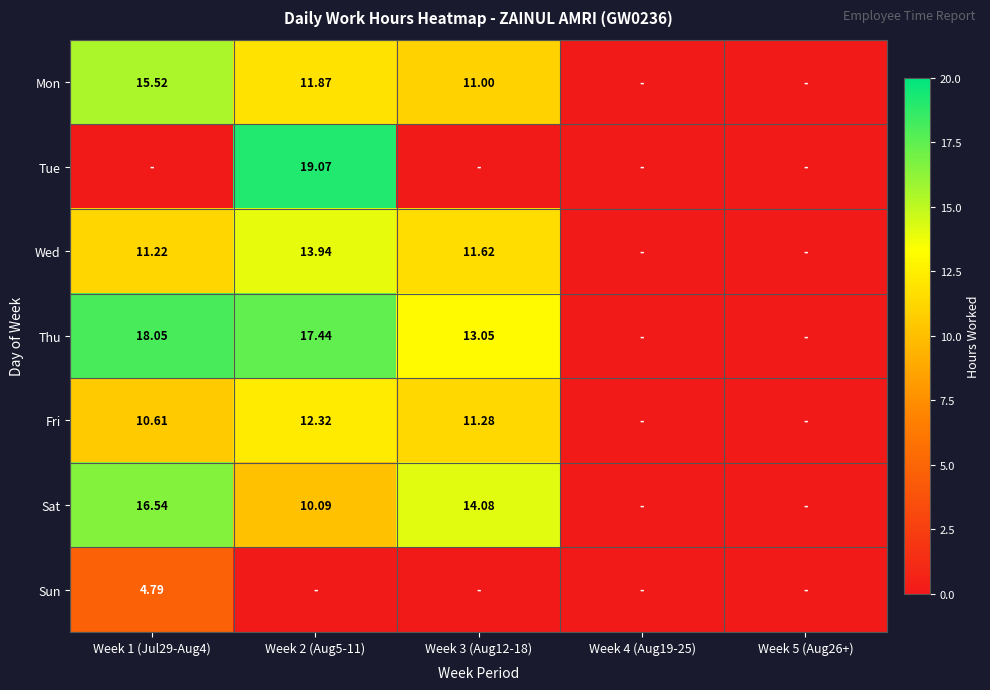

The value of Fri at Week 1 (Jul29-Aug4) is 10.6. True or false?

True